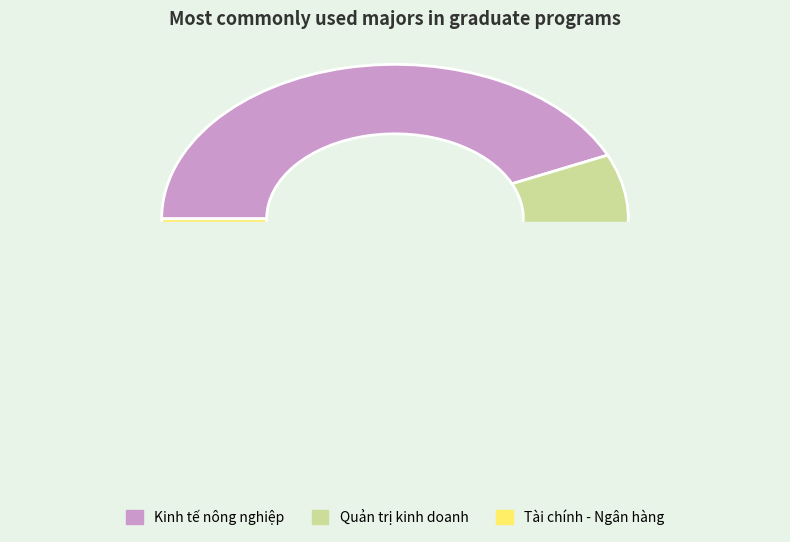

Is the sum of Kinh tế nông nghiệp and Quản trị kinh doanh greater than half?

Yes